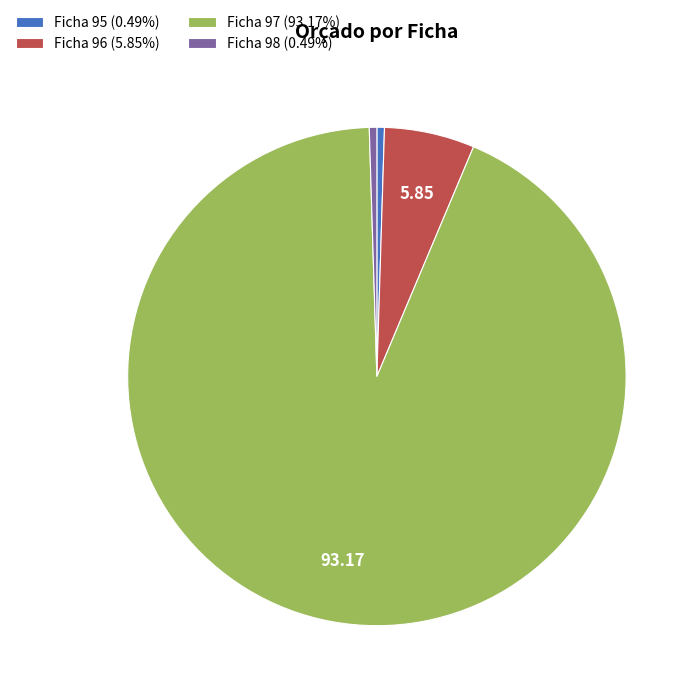

Do Ficha 98 (0.49%) and Ficha 97 (93.17%) together represent more than half of the pie?

Yes